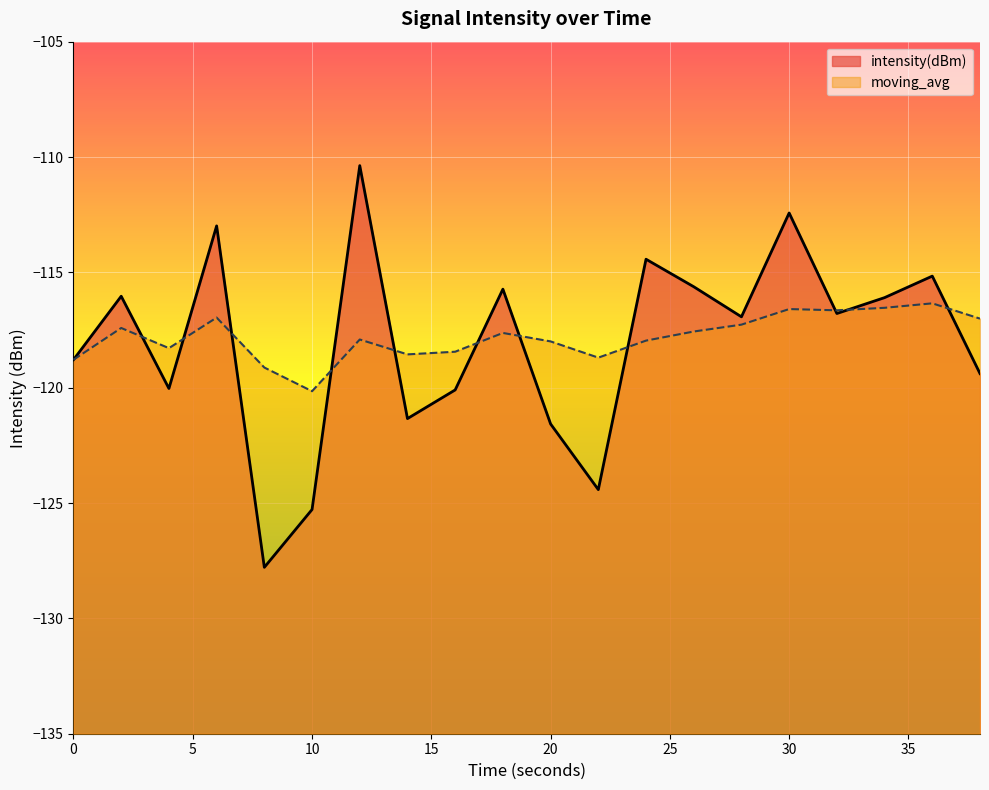

Is it true that moving_avg equals -67.1 at 8?

False